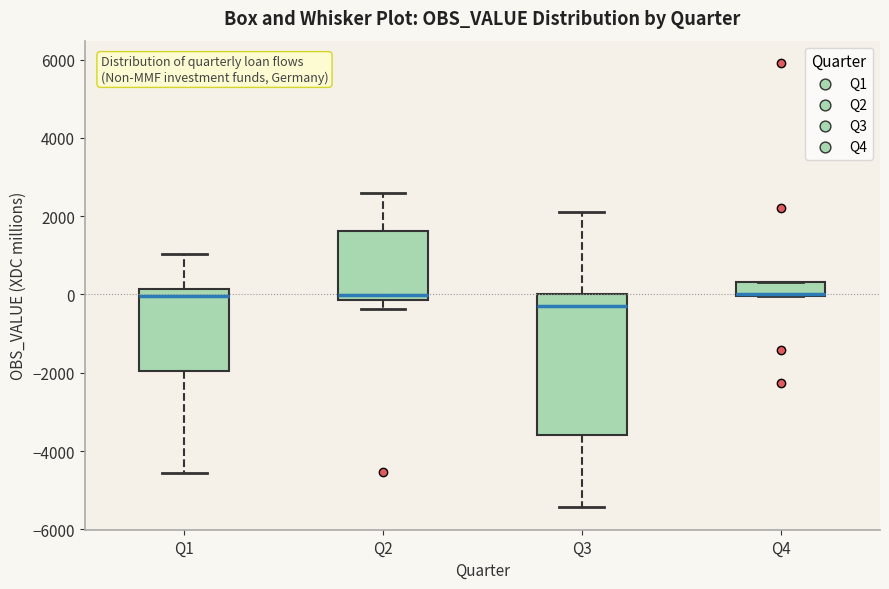

Reading left to right, transcribe this box plot: for each box, give where its median line is, the range the box spans, and where its two whiskers end, as read against the y-axis. The values are not printed on the chart, so give them approximately, as read against the axis.

Q1: median 0, box -2000 to 200, whiskers -4600 to 1000
Q2: median 0, box -200 to 1600, whiskers -400 to 2600
Q3: median -200, box -3600 to 0, whiskers -5400 to 2200
Q4: median 0, box 0 to 400, whiskers 0 to 400